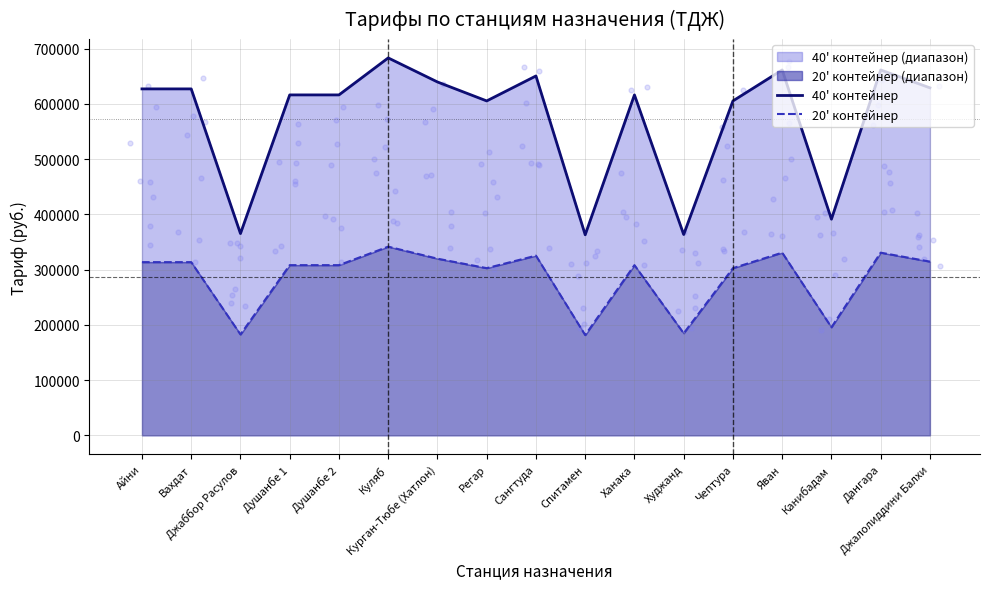

At which category is the sum across all series the highest?

Куляб